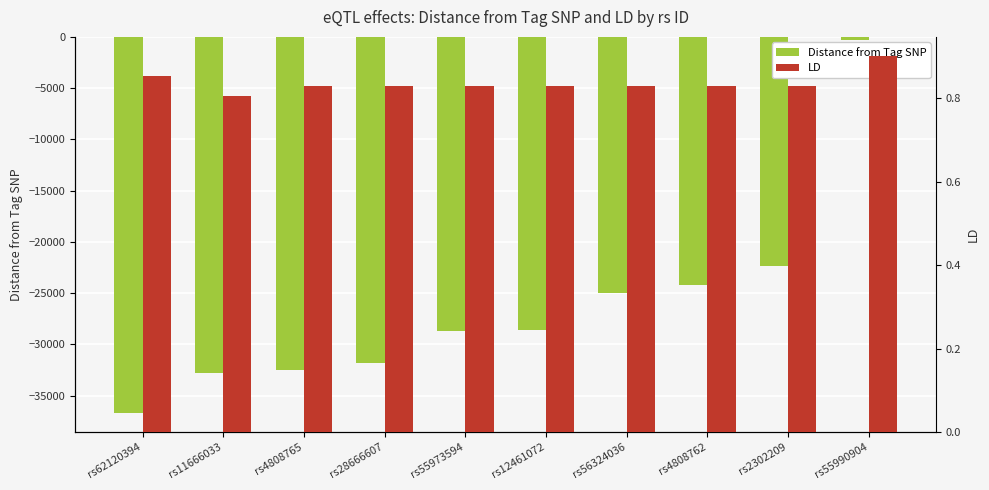

Reading left to right, list all the values displayed in this chart.

Distance from Tag SNP: rs62120394=-36730.0	rs11666033=-32826.0	rs4808765=-32464.0	rs28666607=-31826.0	rs55973594=-28689.0	rs12461072=-28613.0	rs56324036=-24952.0	rs4808762=-24243.0	rs2302209=-22350.0	rs55990904=-260.0
LD: rs62120394=0.9	rs11666033=0.8	rs4808765=0.8	rs28666607=0.8	rs55973594=0.8	rs12461072=0.8	rs56324036=0.8	rs4808762=0.8	rs2302209=0.8	rs55990904=0.9